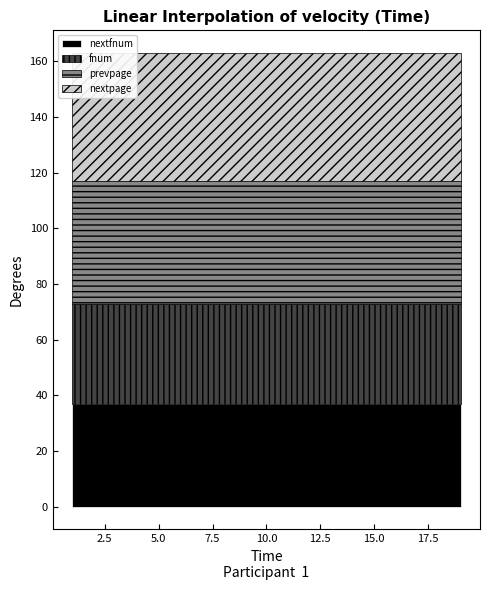

At which category is the sum across all series the highest?

1